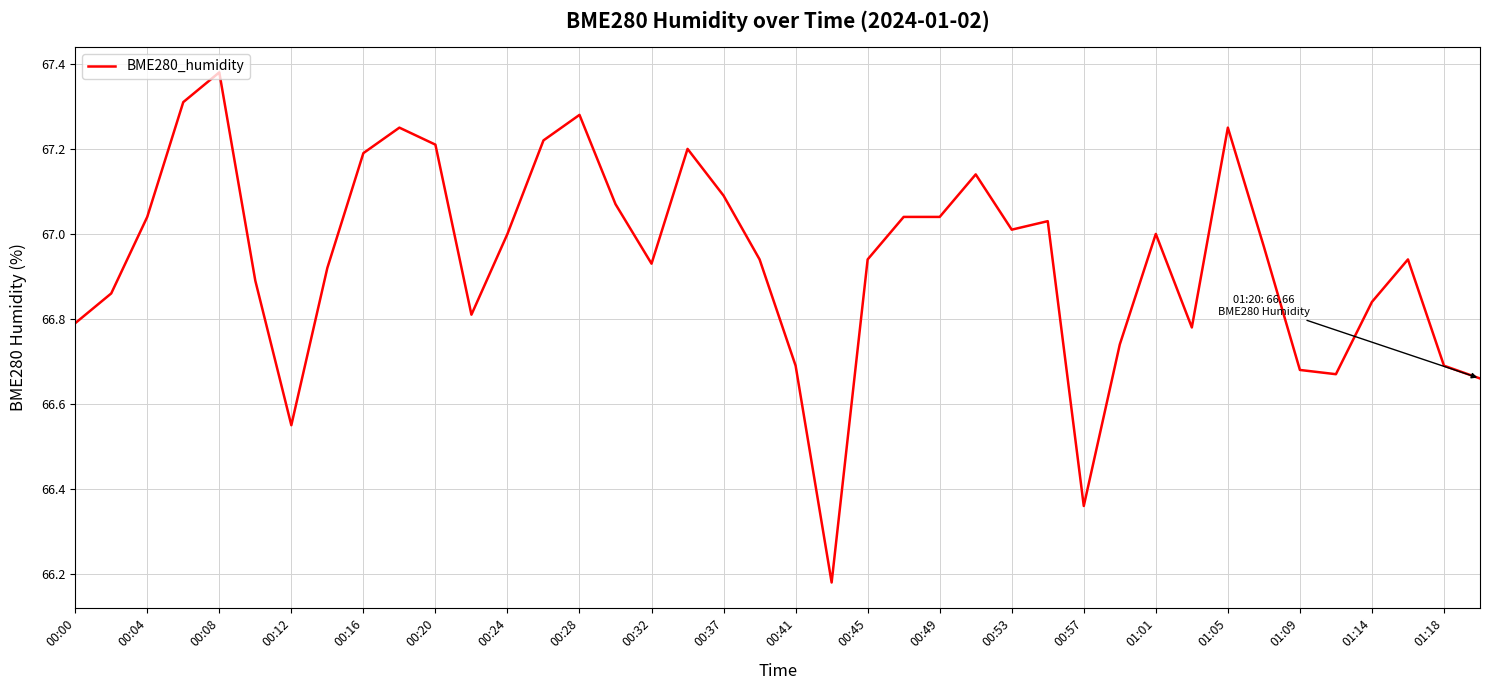

What is the difference between the maximum and minimum values?

1.2